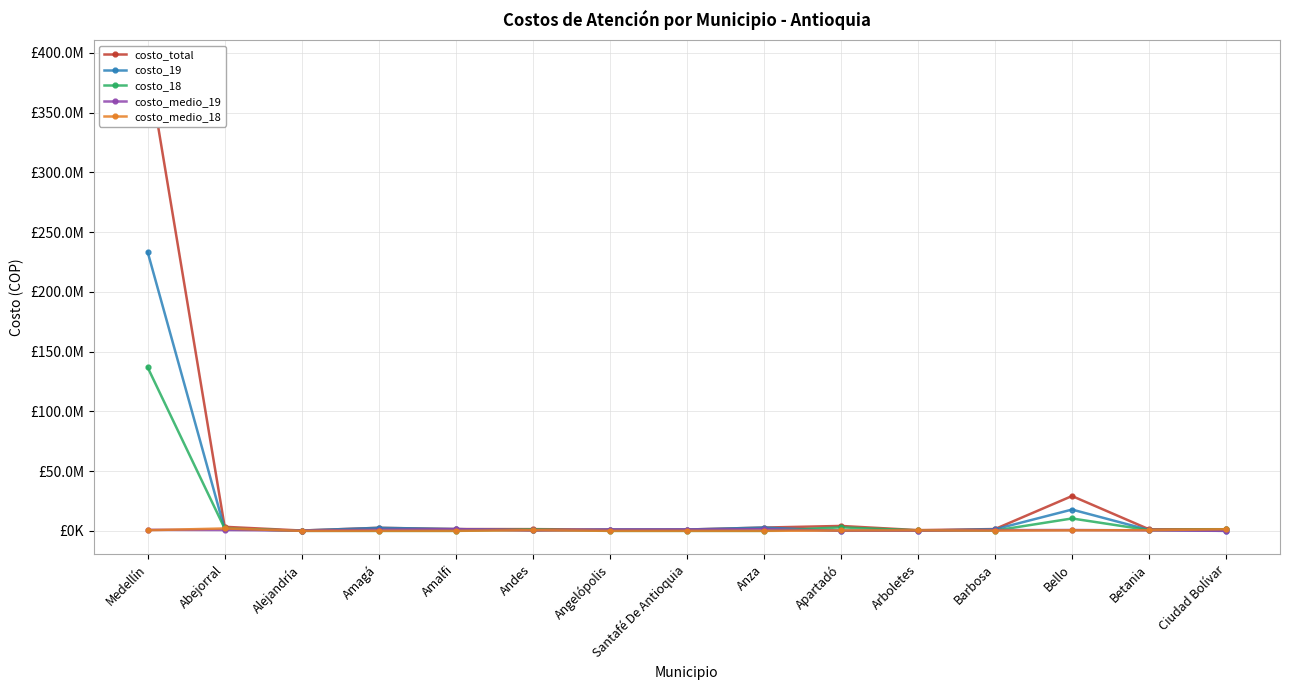

How many lines are shown in the chart?

5